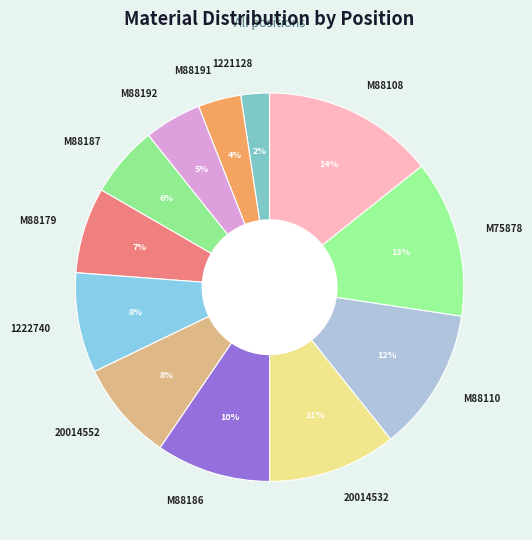

To the nearest percent, what is the difference between the M88191 and 20014532 slice percentages?

7%